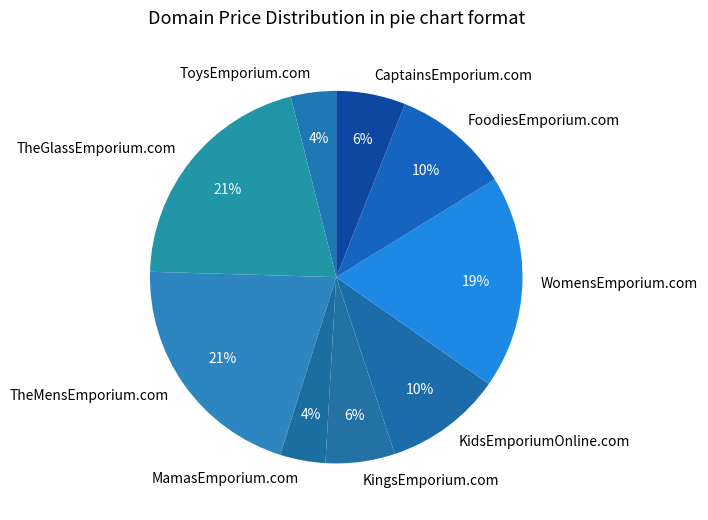

Does any single category account for the majority?

No